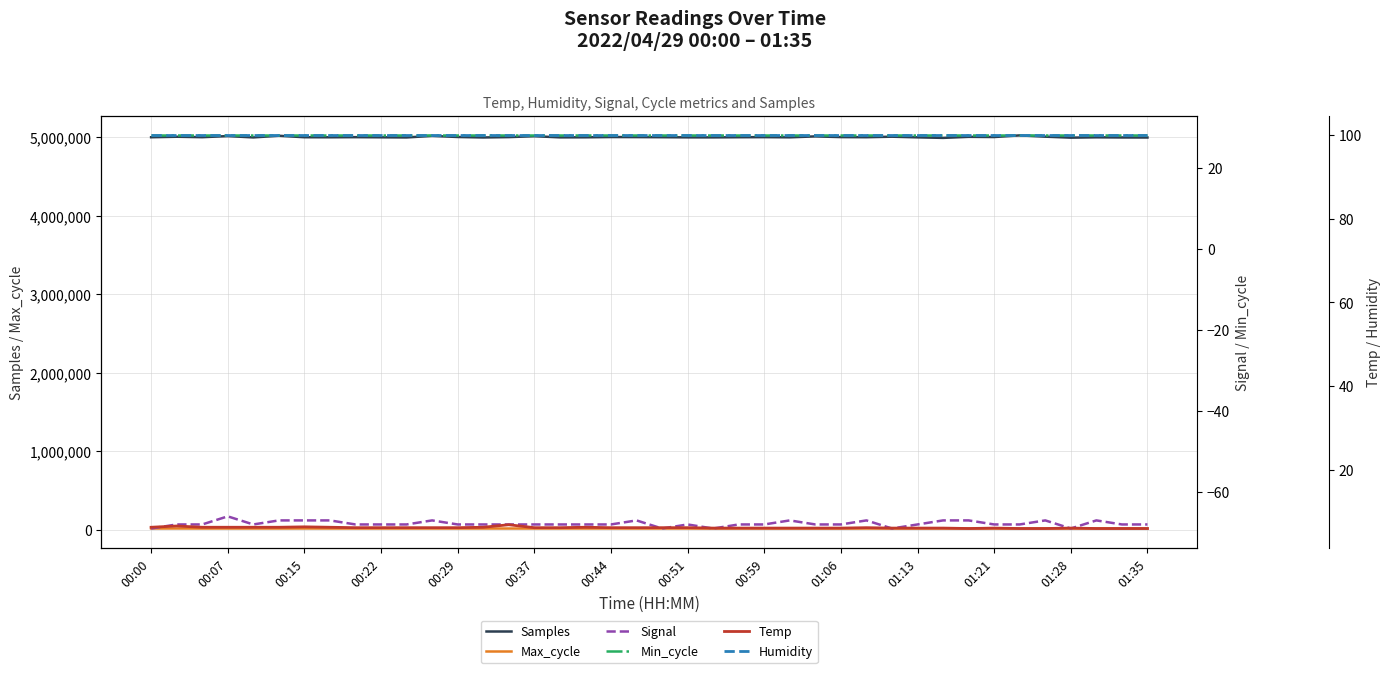

Is this an area chart (filled region under the line)?

No